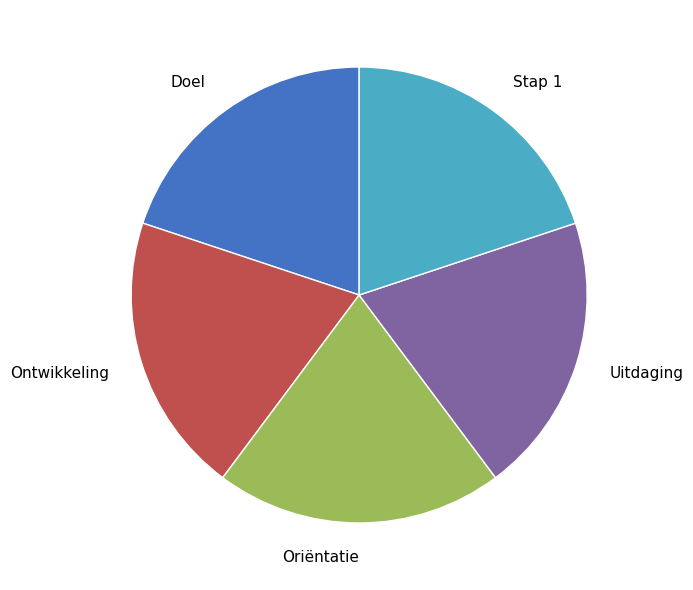

Approximately how many times larger is the value at Oriëntatie compared to Doel?

1.0